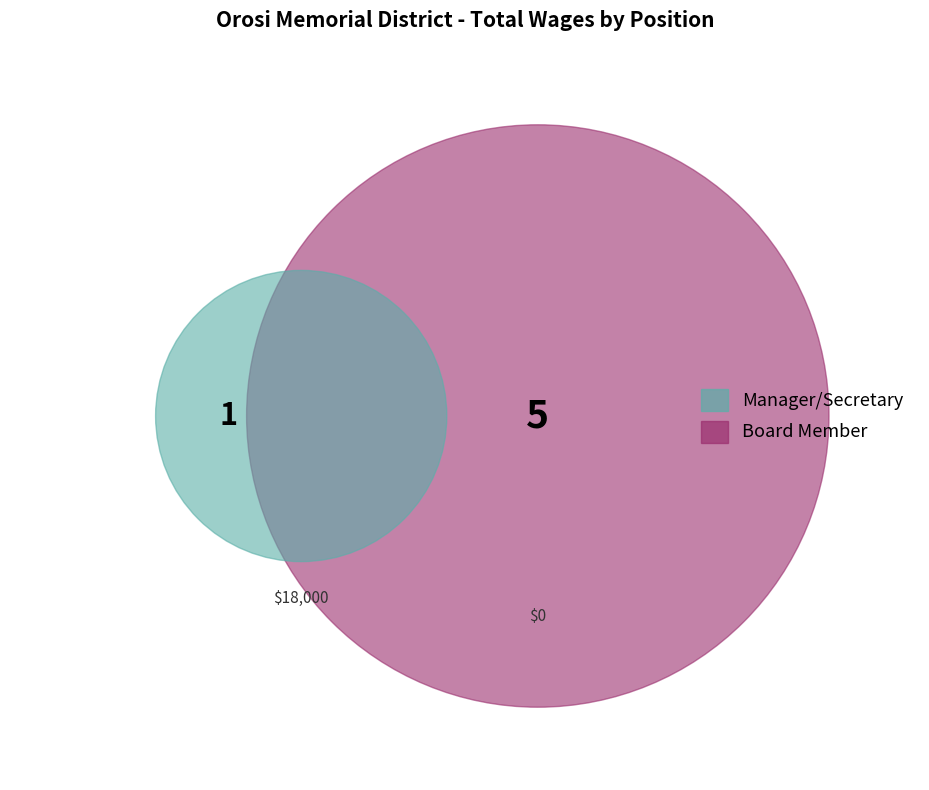

To the nearest percent, what is the difference between the largest and smallest slice percentages?

100%